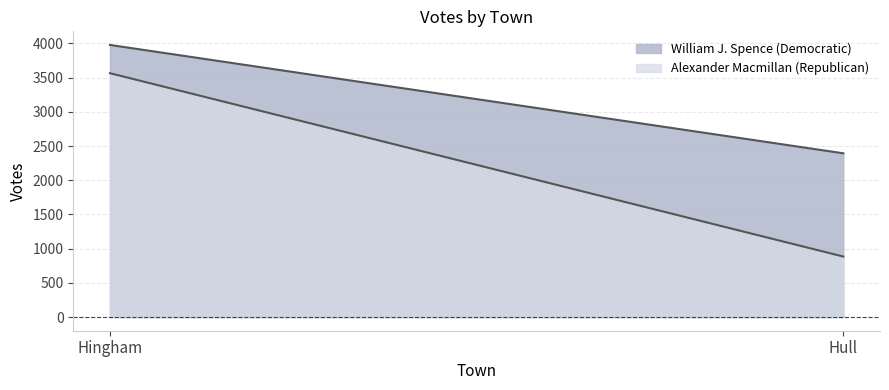

Is it true that William J. Spence (Democratic) equals 3978 at Hingham?

True